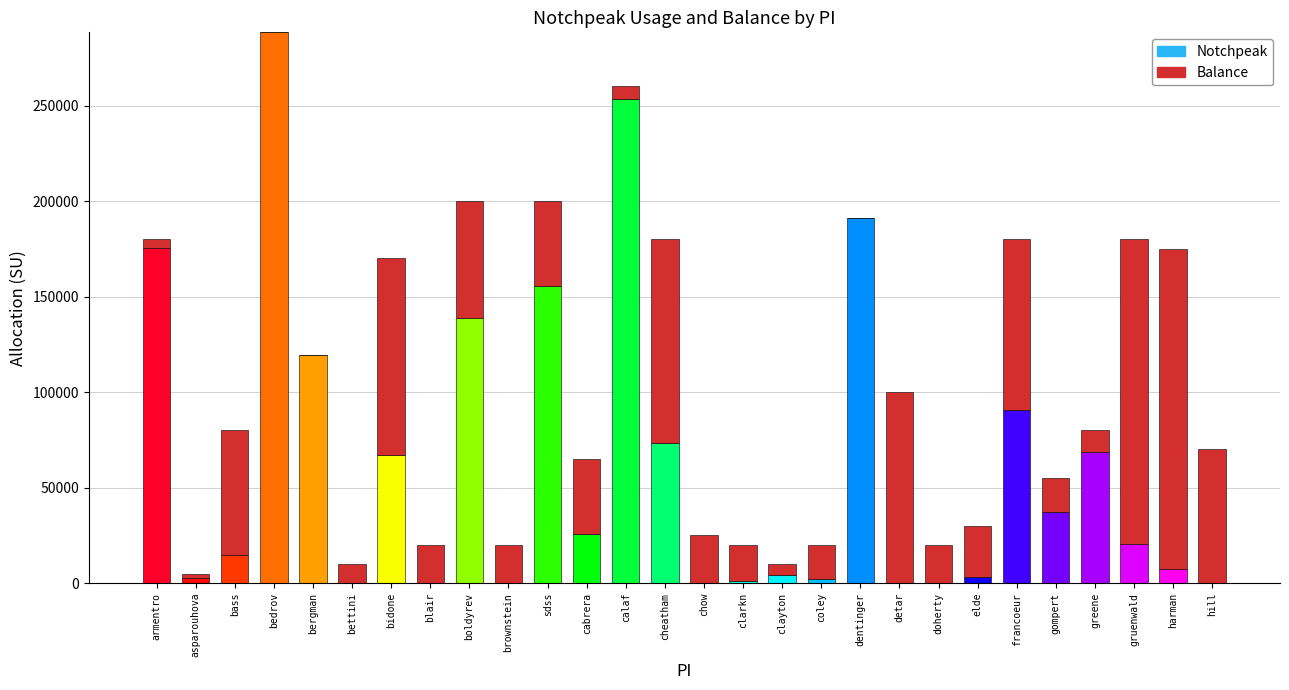

True or false: Notchpeak has a value of 5.0 at chow.

True